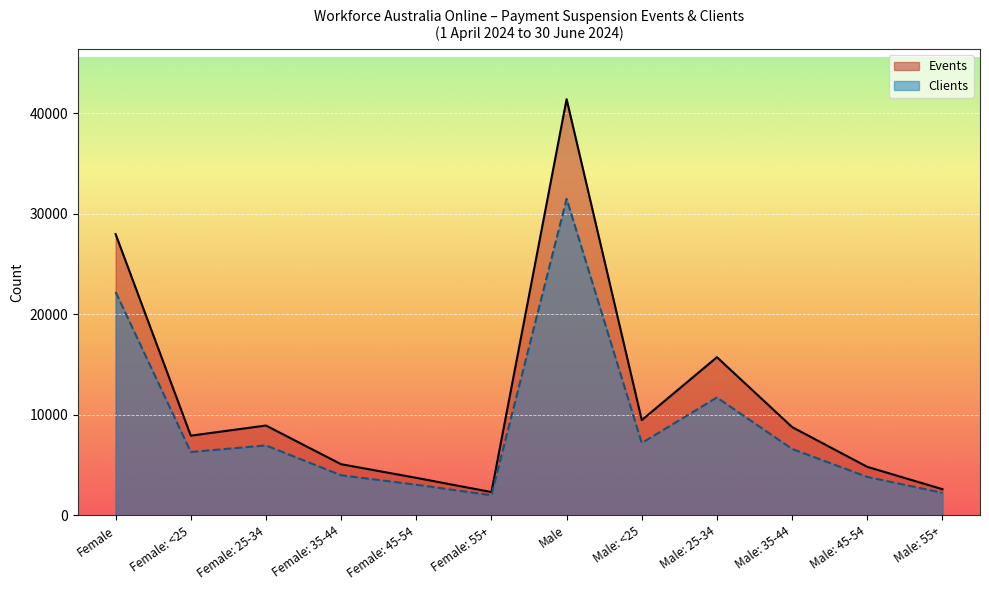

What is the average value of the Clients series?

8965